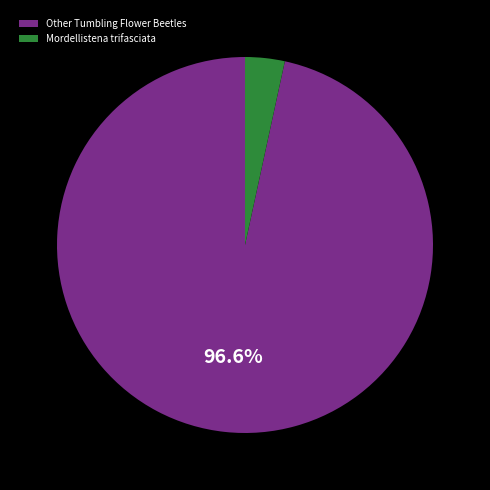

Do Mordellistena trifasciata and Other Tumbling Flower Beetles together represent more than half of the pie?

Yes